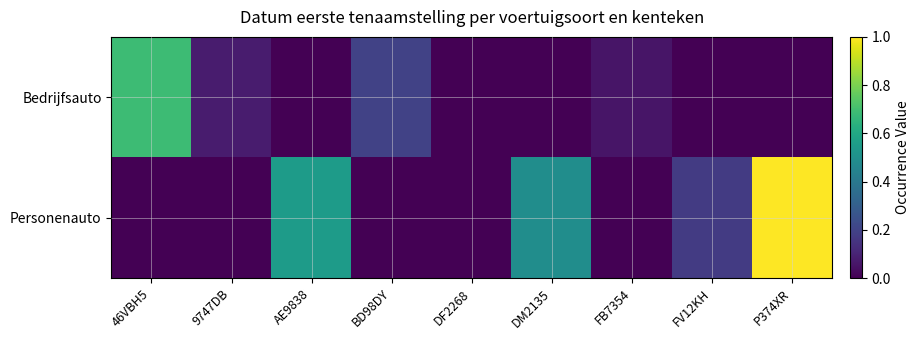

What is the maximum value shown in the chart?

1.0